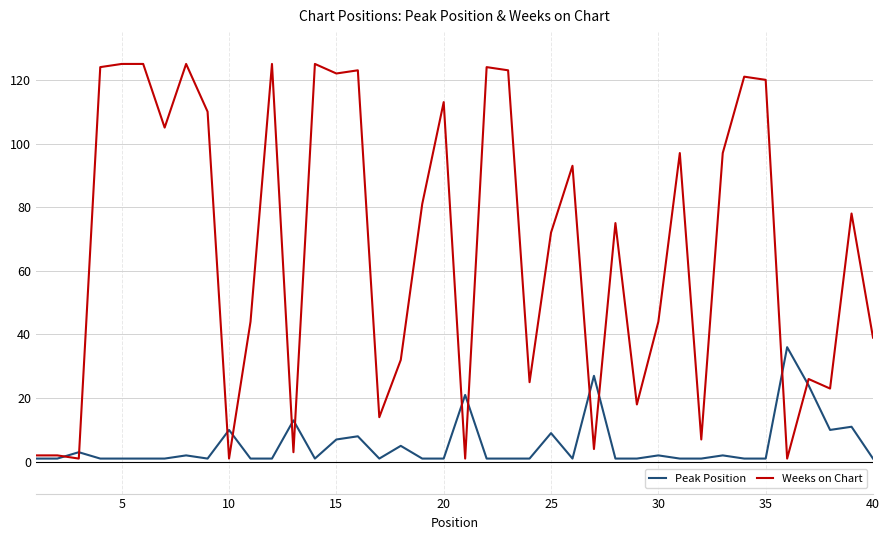

Which series has the widest spread of values?

Weeks on Chart